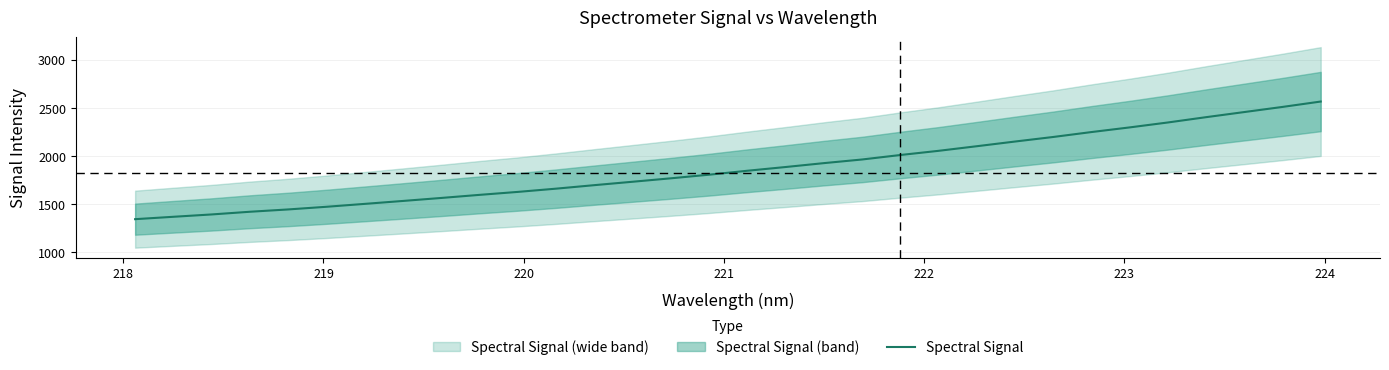

True or false: there are more than 1 points higher than both neighbors.

False